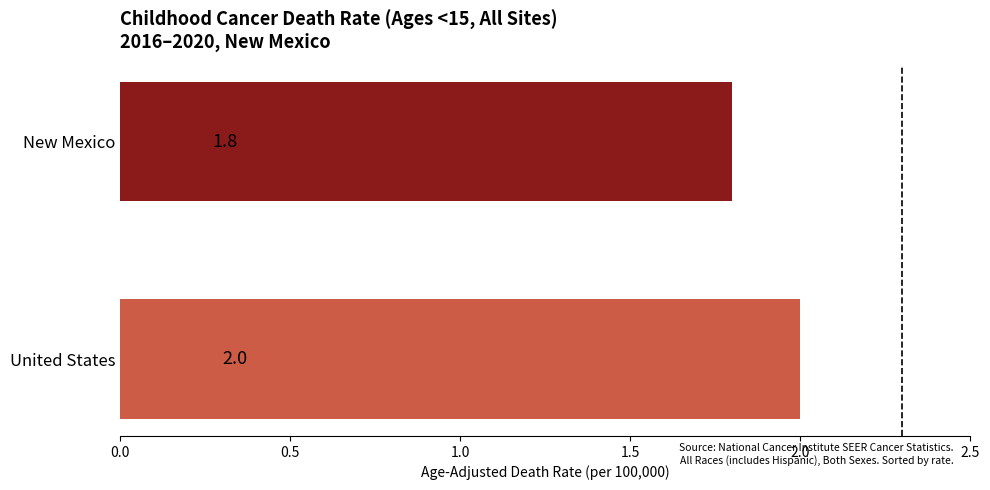

Reading top to bottom, extract all data points from this chart.

1.8	2.0